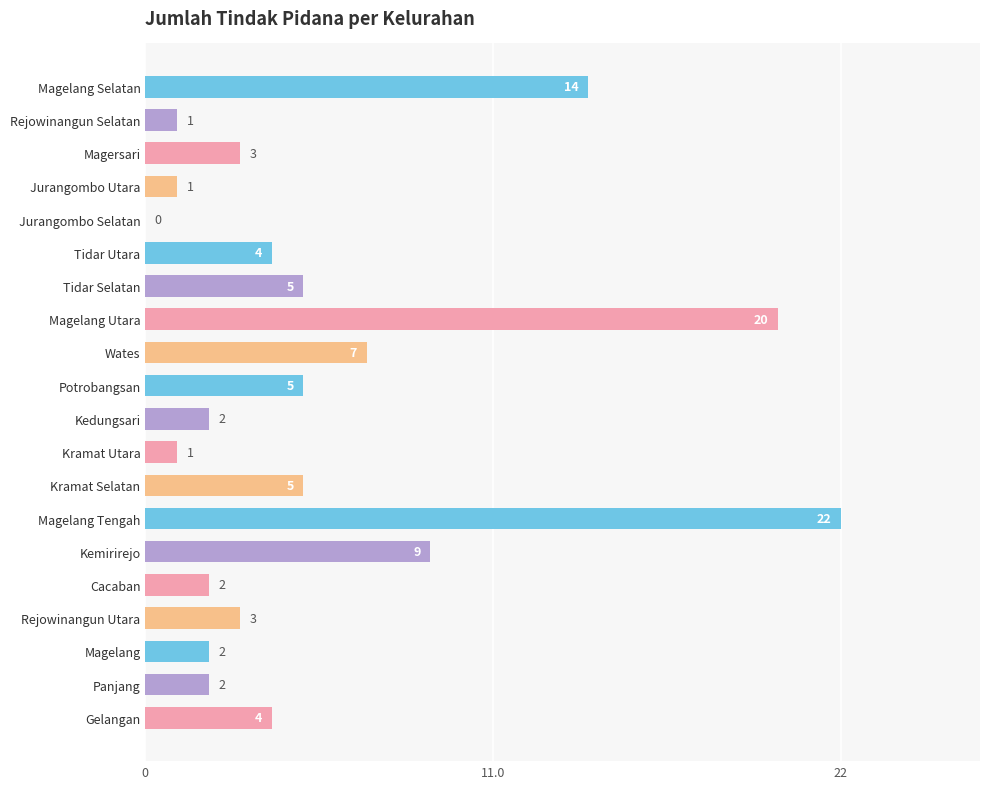

What is the ratio of the value at Potrobangsan to the value at Cacaban?

2.5